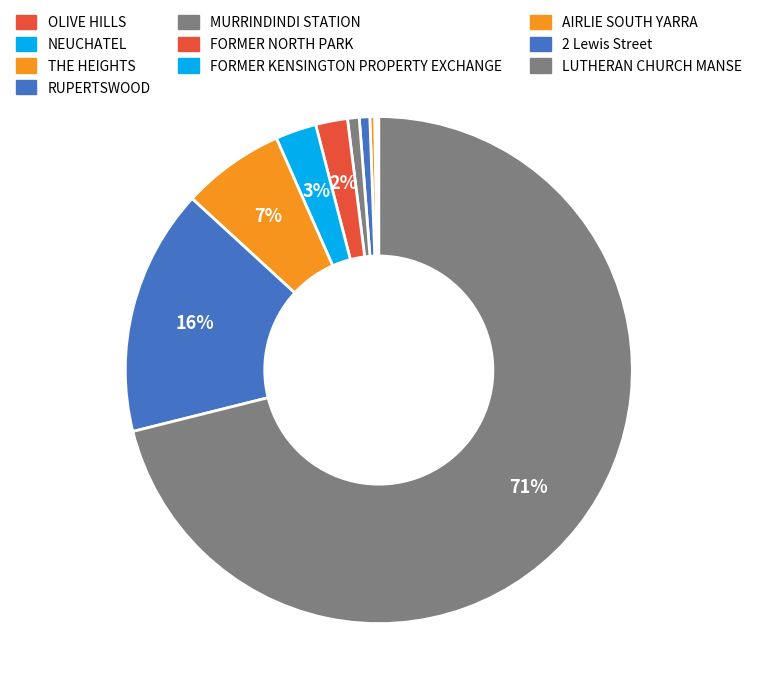

True or false: OLIVE HILLS accounts for 9% of the total.

False